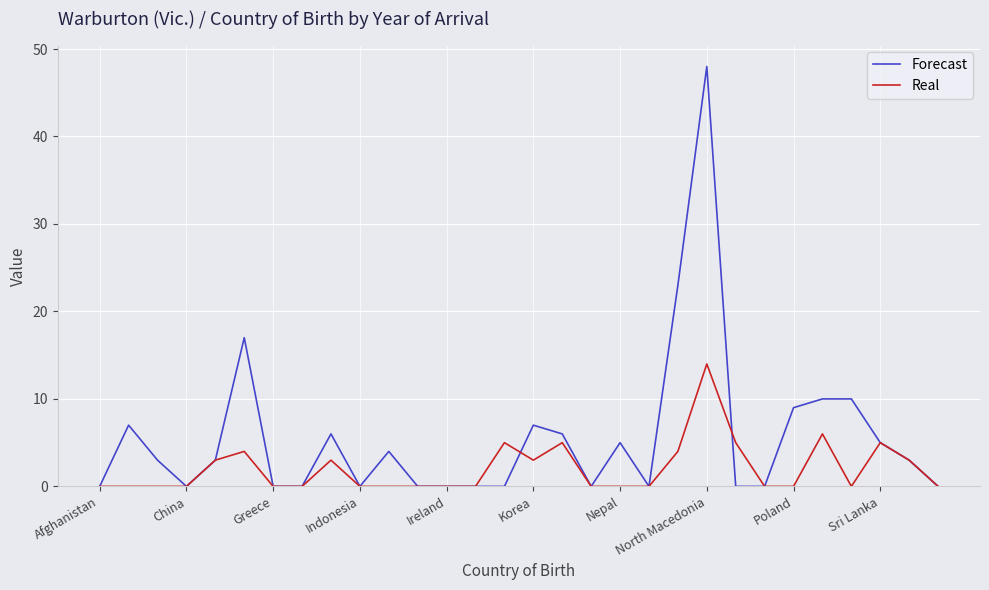

Which series has the widest spread of values?

Forecast